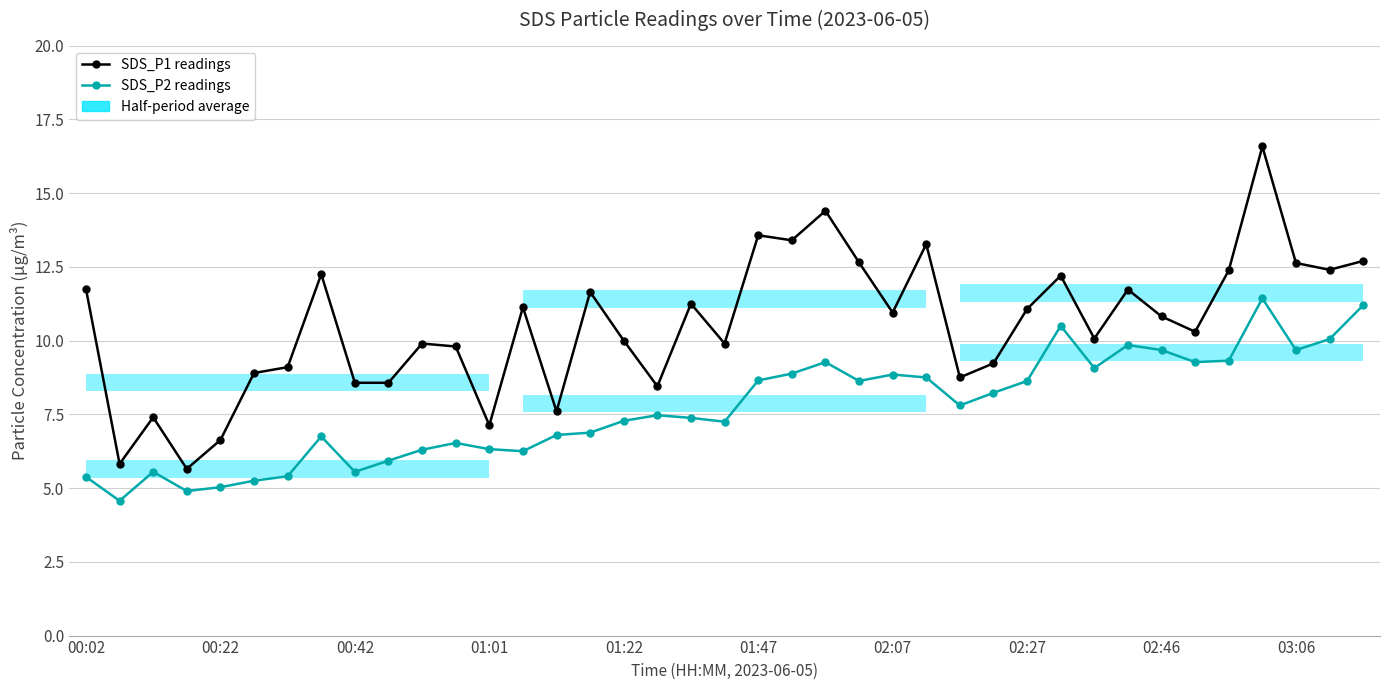

Is the value of SDS_P2 readings at 32 greater than the value of SDS_P1 readings at 35?

No